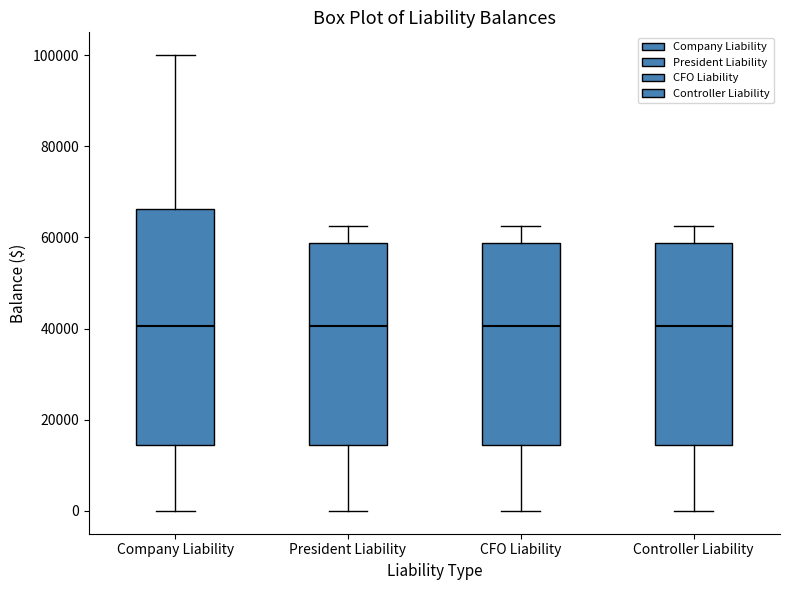

Reading left to right, read every box against the y-axis: the position of its median line, the range the box covers, and the ends of its whiskers. The values are not printed on the chart, so give them approximately, as read against the axis.

Company Liability: median 40000, box 14000 to 66000, whiskers 0 to 100000
President Liability: median 40000, box 14000 to 58000, whiskers 0 to 62000
CFO Liability: median 40000, box 14000 to 58000, whiskers 0 to 62000
Controller Liability: median 40000, box 14000 to 58000, whiskers 0 to 62000